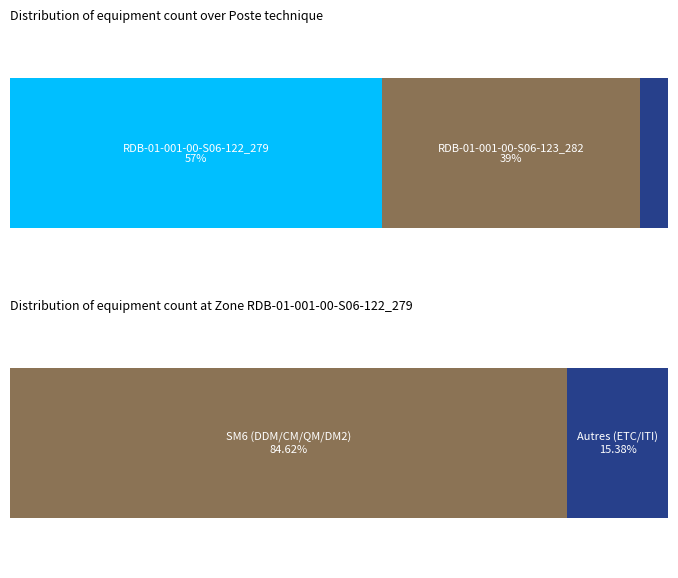

How many bars are there in each group?

2